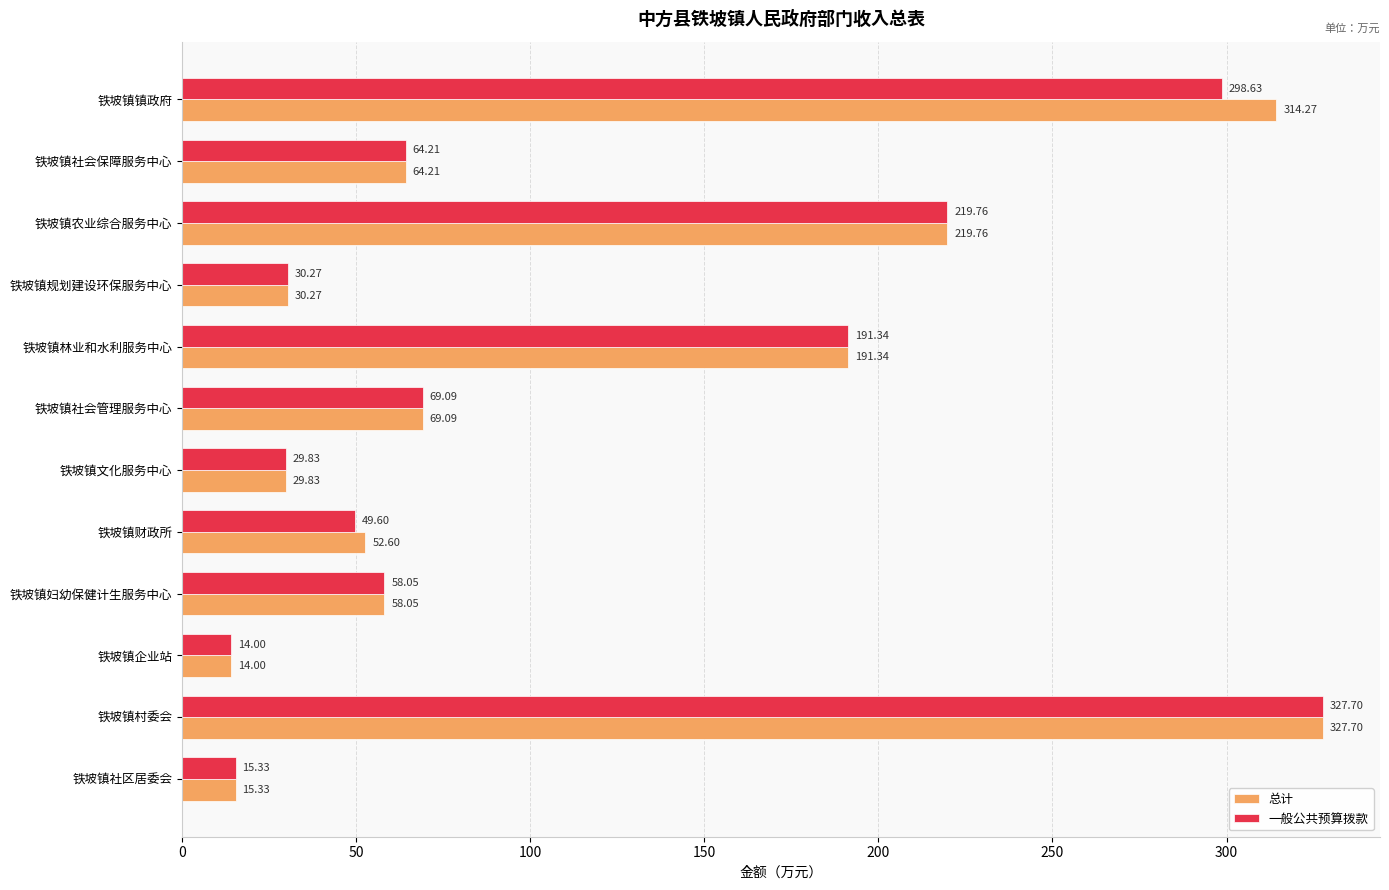

How many data points in 一般公共预算拨款 are less than 64?

6